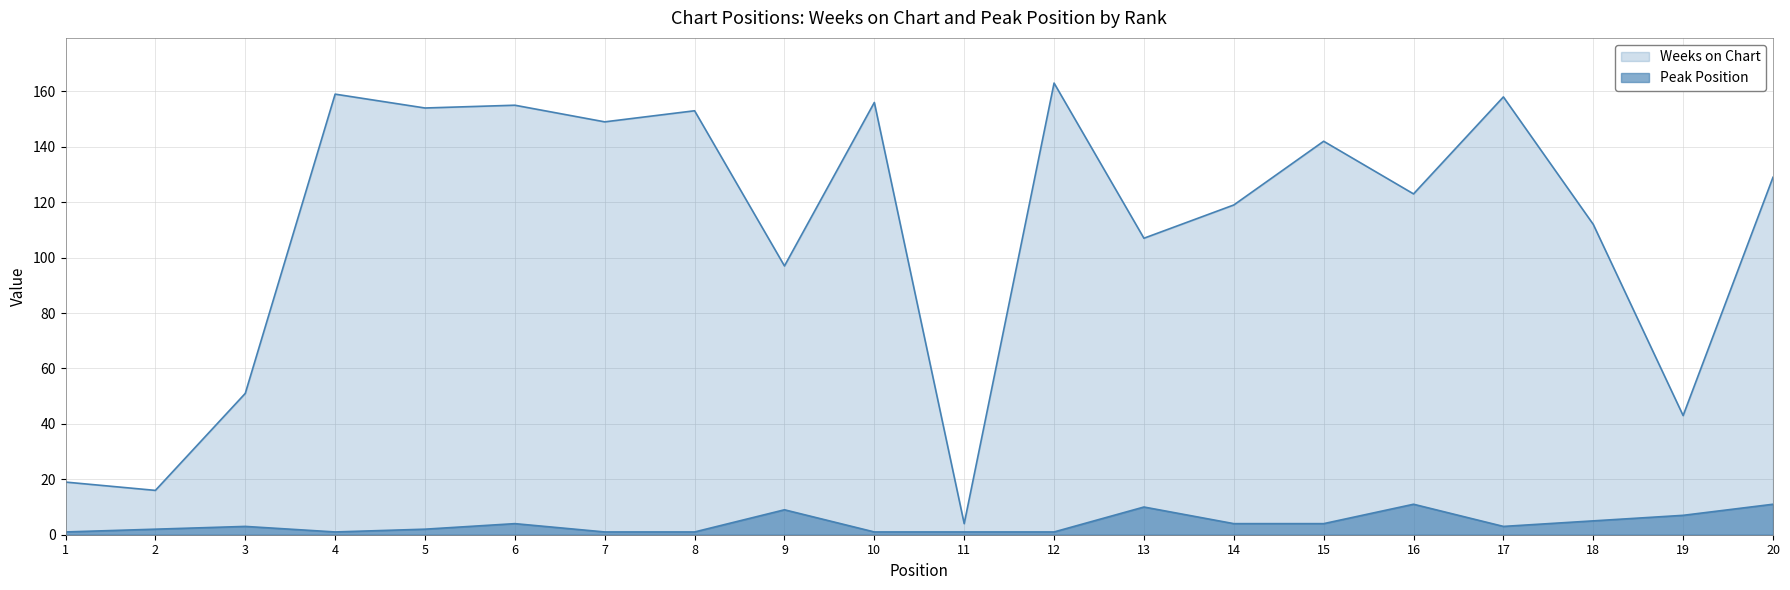

What is the value of the Peak Position point at the 19th from the left?

7